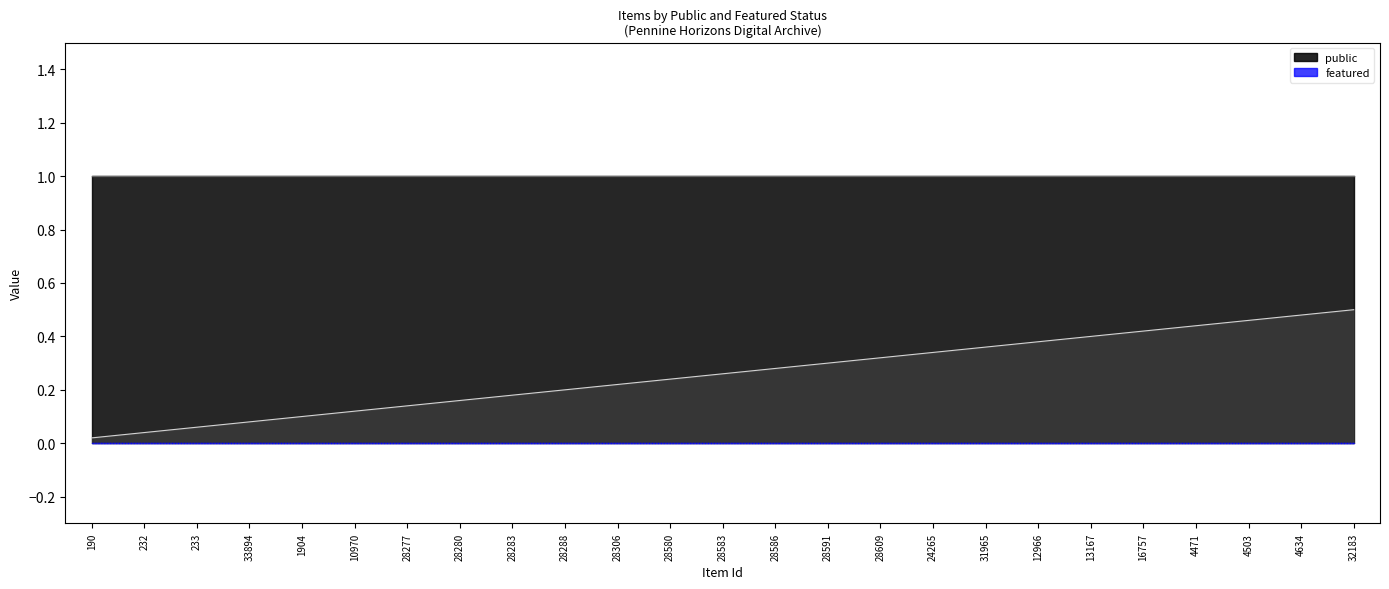

Reading left to right, extract all data points from this chart.

public: 1	1	1	1	1	1	1	1	1	1	1	1	1	1	1	1	1	1	1	1	1	1	1	1	1
featured: 0	0	0	0	0	0	0	0	0	0	0	0	0	0	0	0	0	0	0	0	0	0	0	0	0